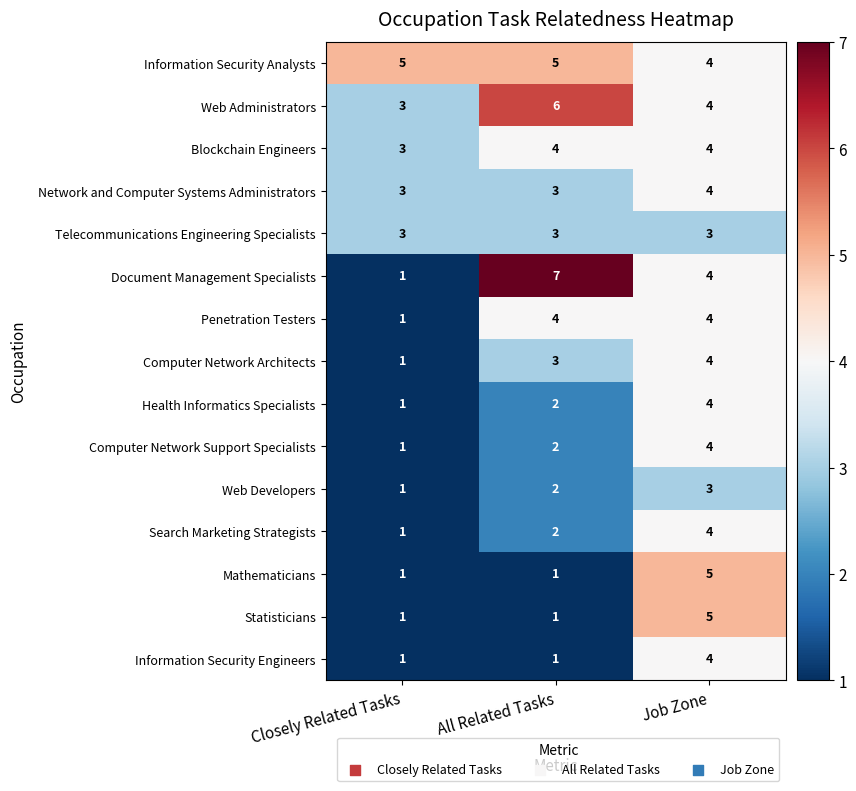

Where is Information Security Analysts nearest to the value 4?

Job Zone